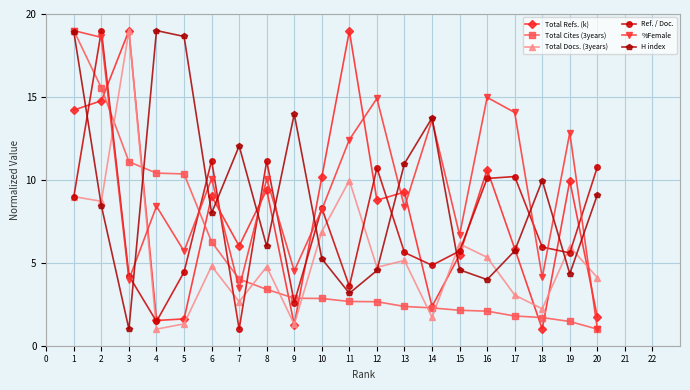

How many data points in Total Cites (3years) are above 2?

16